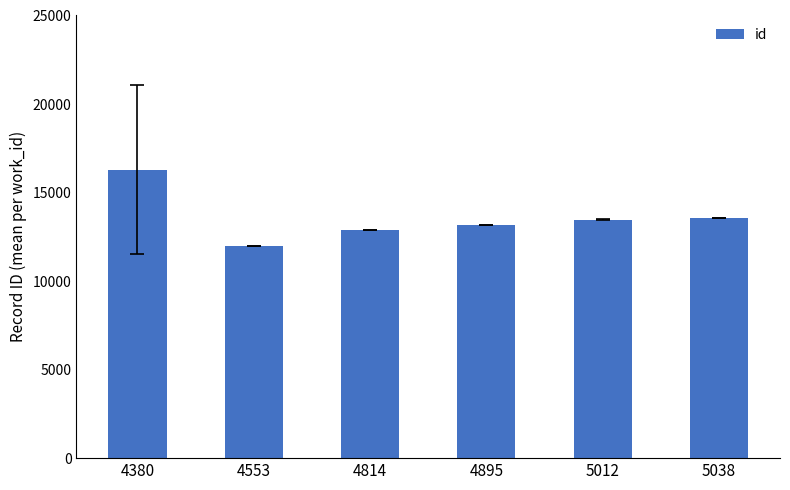

What is the value of the 4th bar from the left?

13156